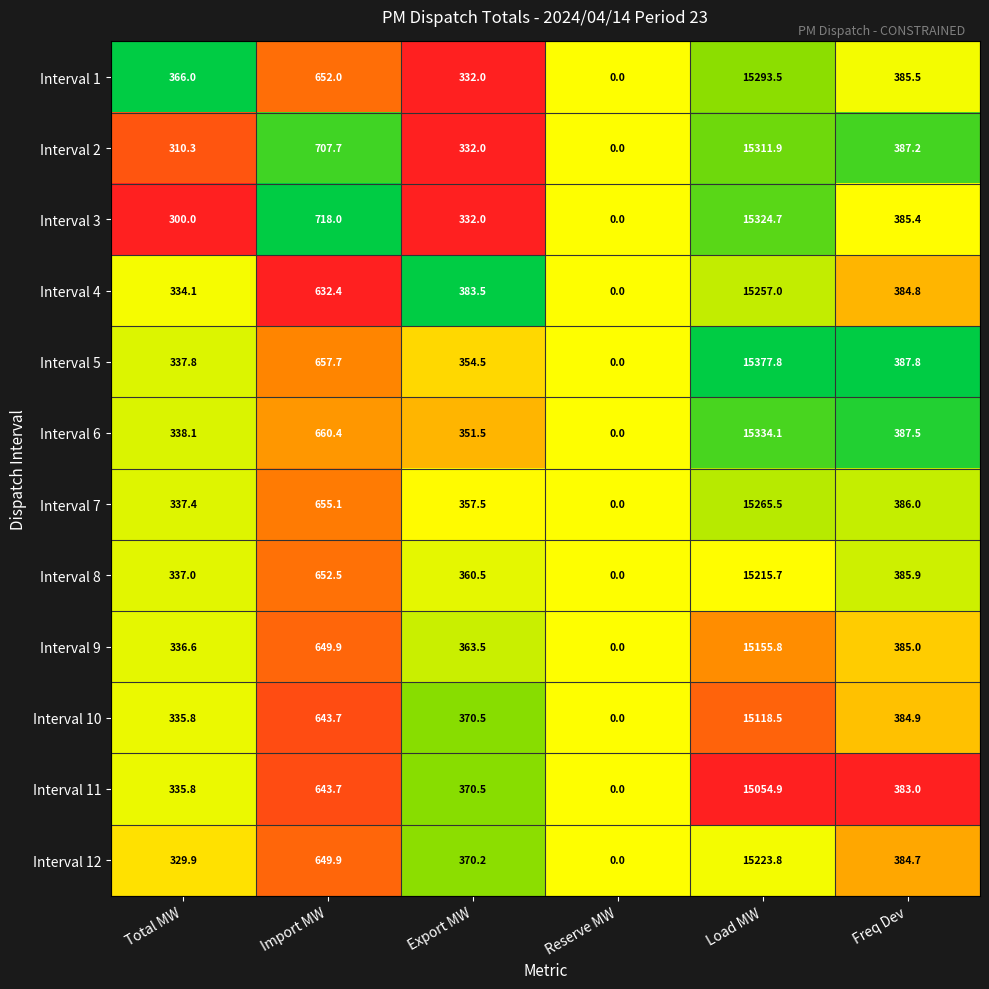

Where does the Interval 11 series first go above 383?

Import MW